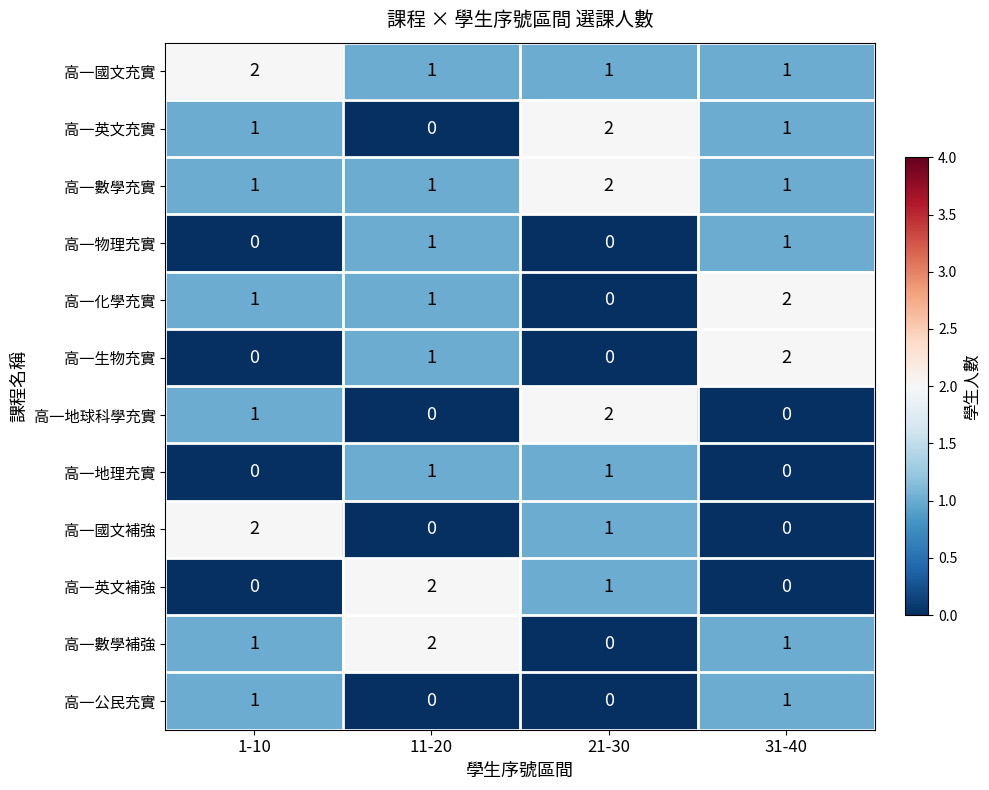

Where does the 高一國文補強 series first go above 1?

1-10